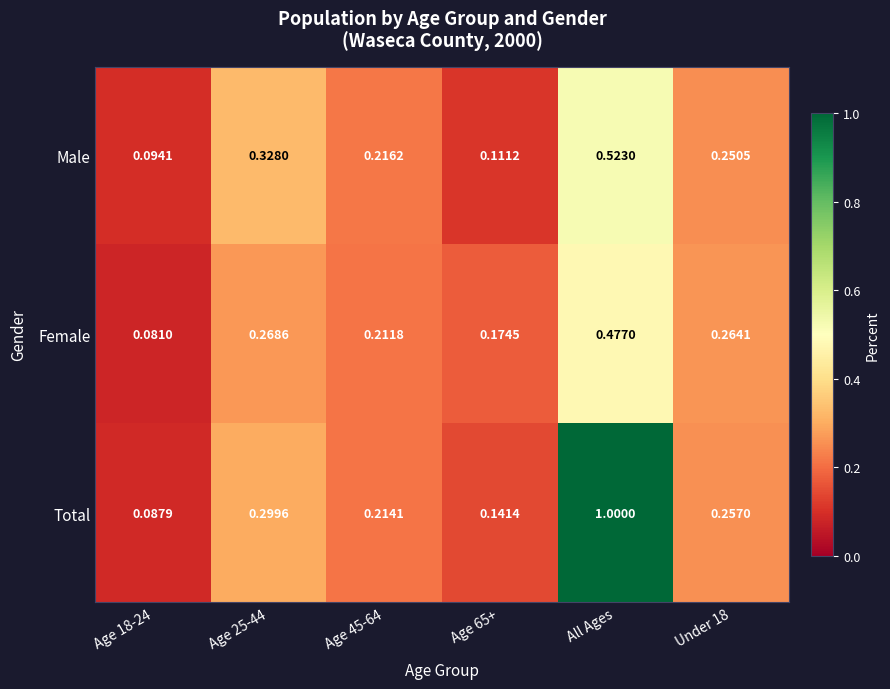

Which series has the largest range (max minus min)?

Total